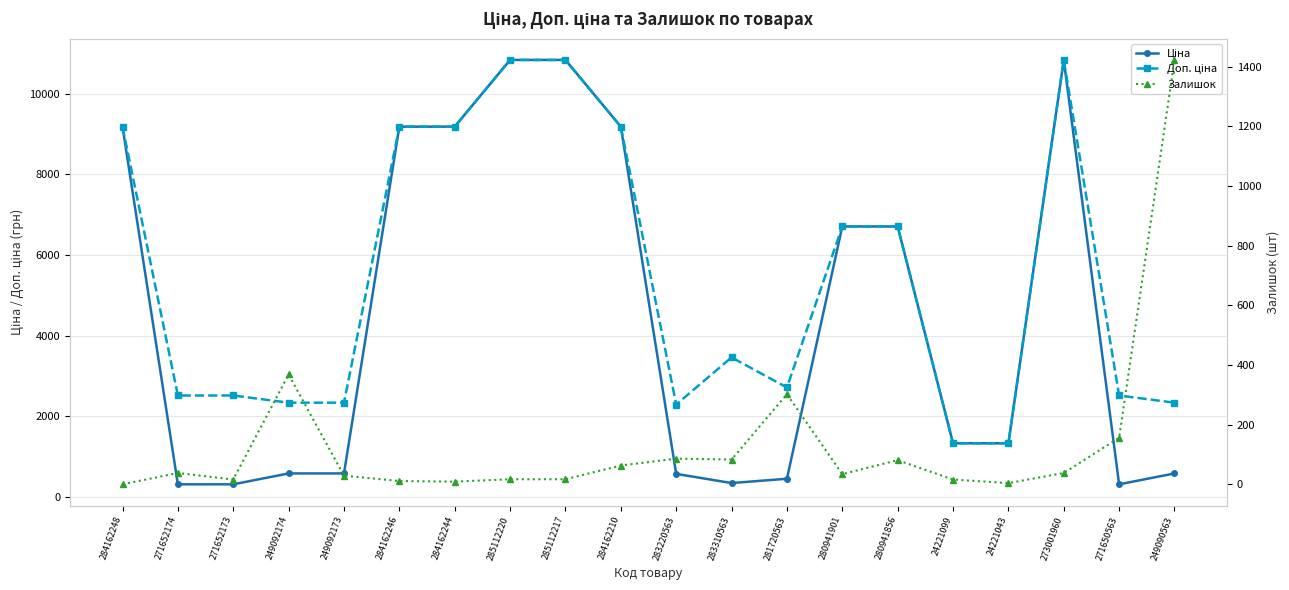

How many lines are shown in the chart?

3